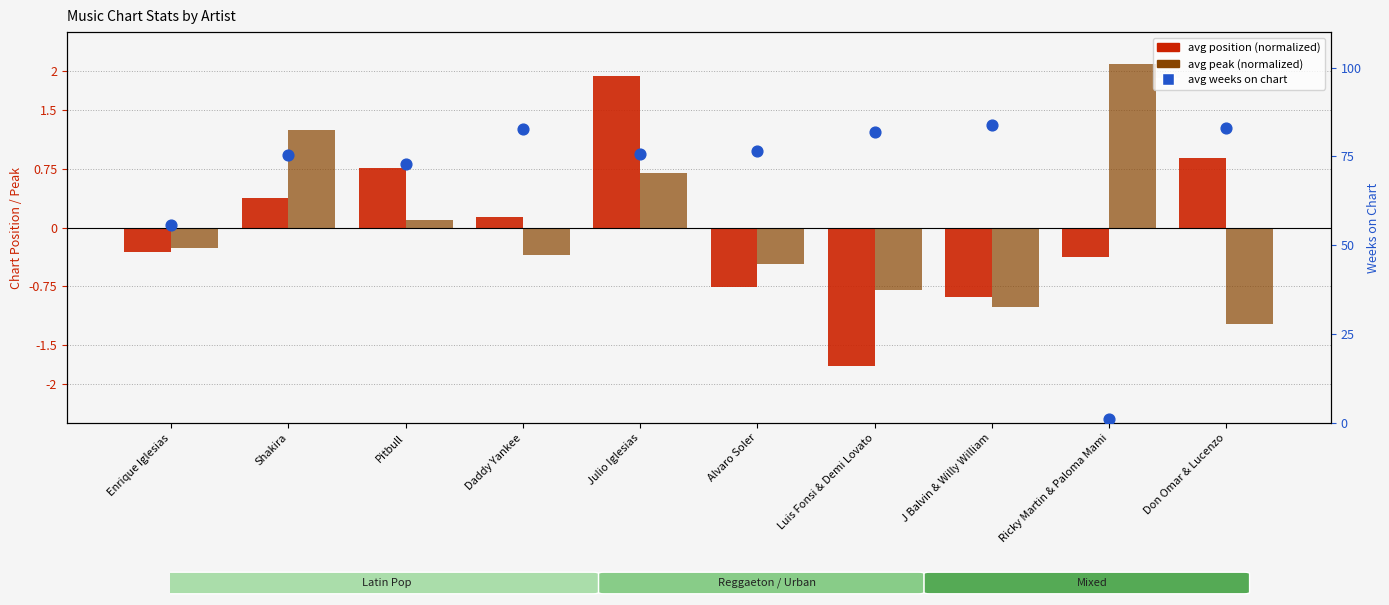

At which category is the sum across all series the highest?

Don Omar & Lucenzo